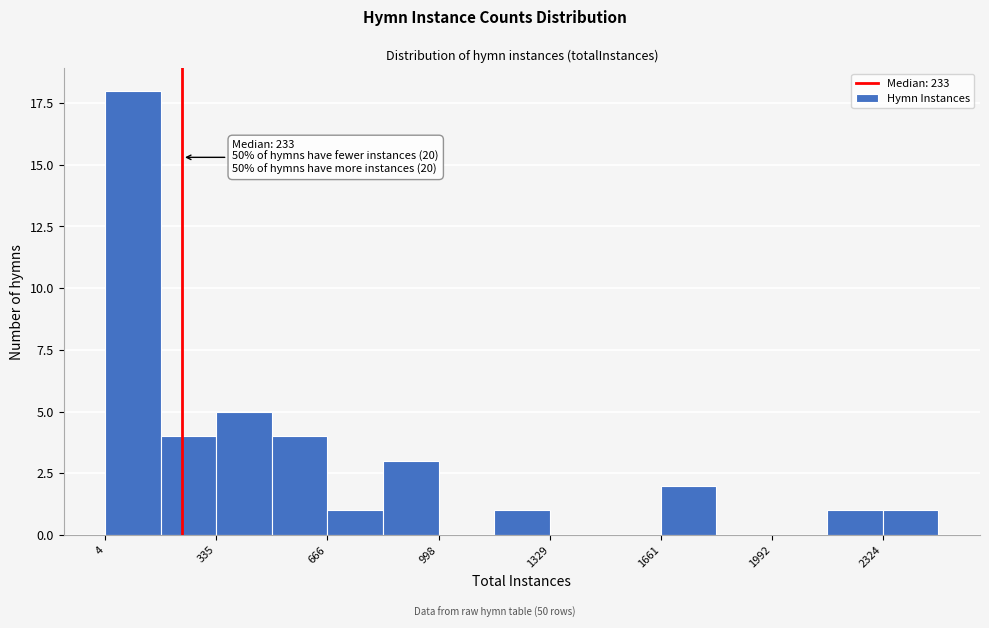

Read against the x-axis, roughly where is the centre of the tallest bar?

100